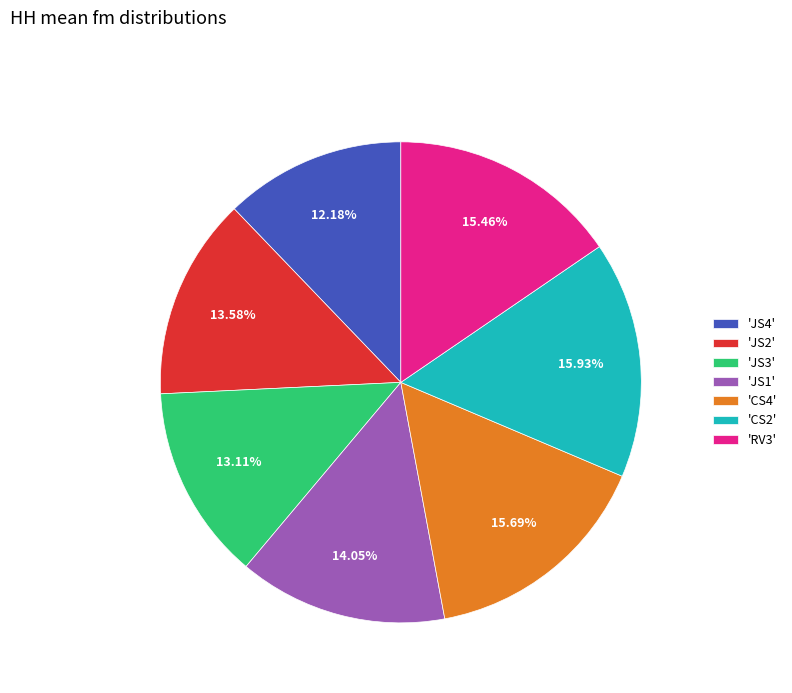

Do 'JS1' and 'JS2' together represent more than half of the pie?

No